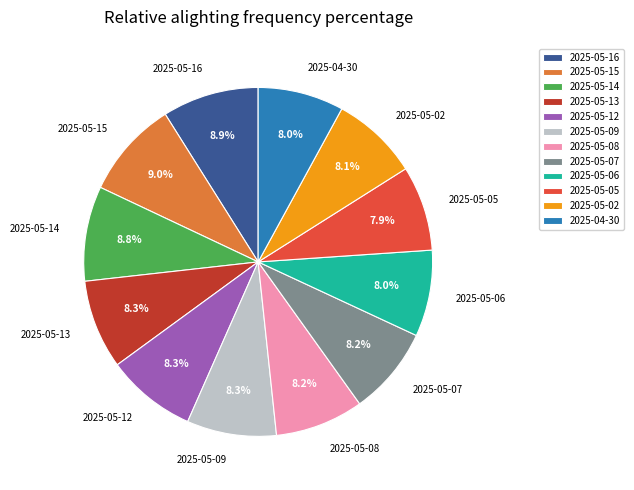

Count the number of slices in the pie.

12